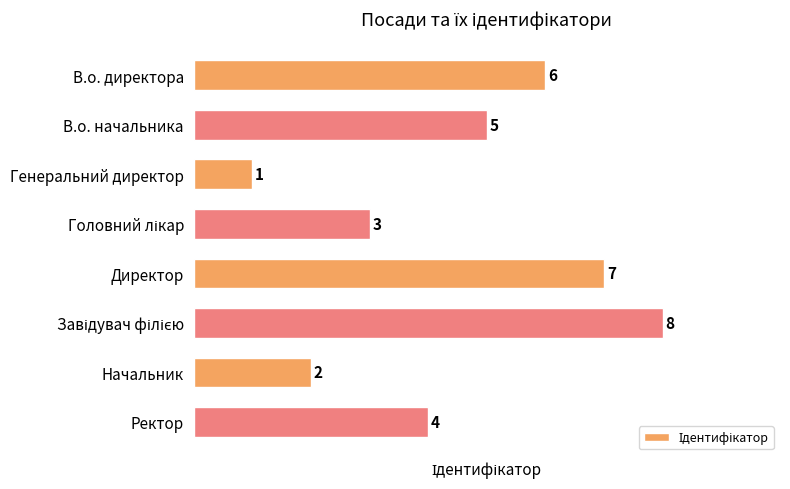

What is the difference between the maximum and minimum values?

7